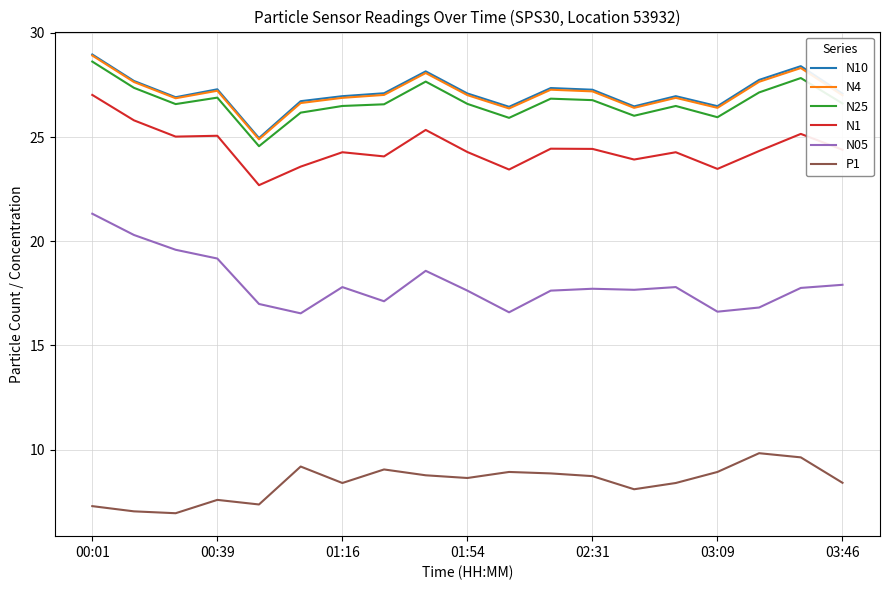

What is the maximum value shown in the chart?

29.0